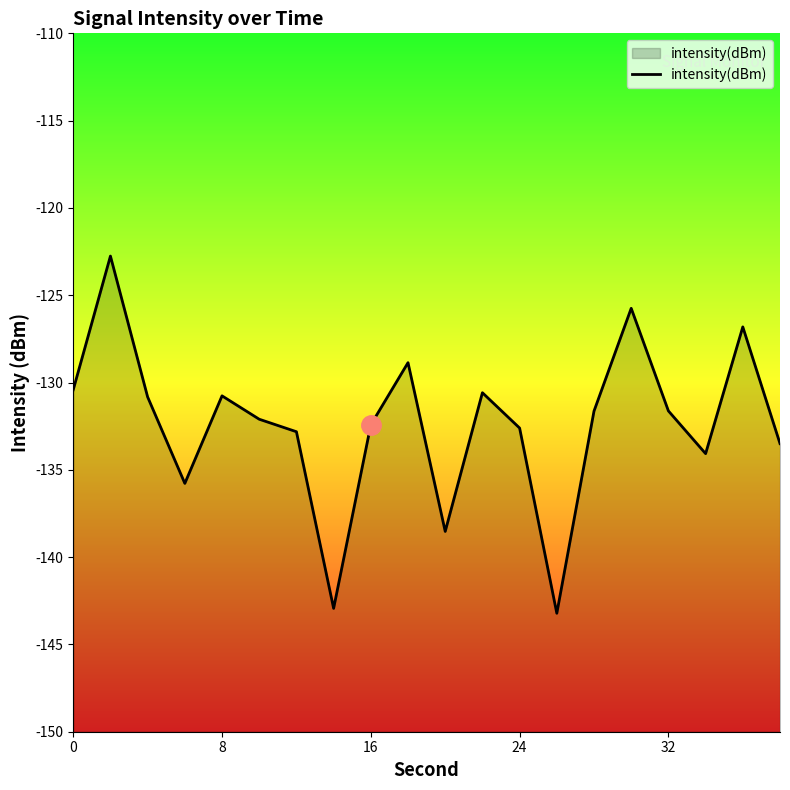

What is the difference between the maximum and minimum values?

20.5